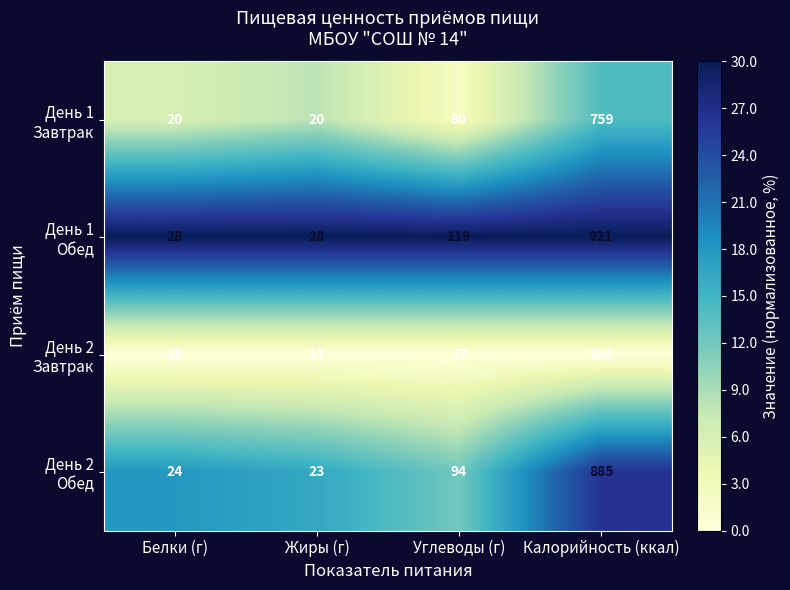

What is the spread (max minus min) of values at Белки (г)?

10